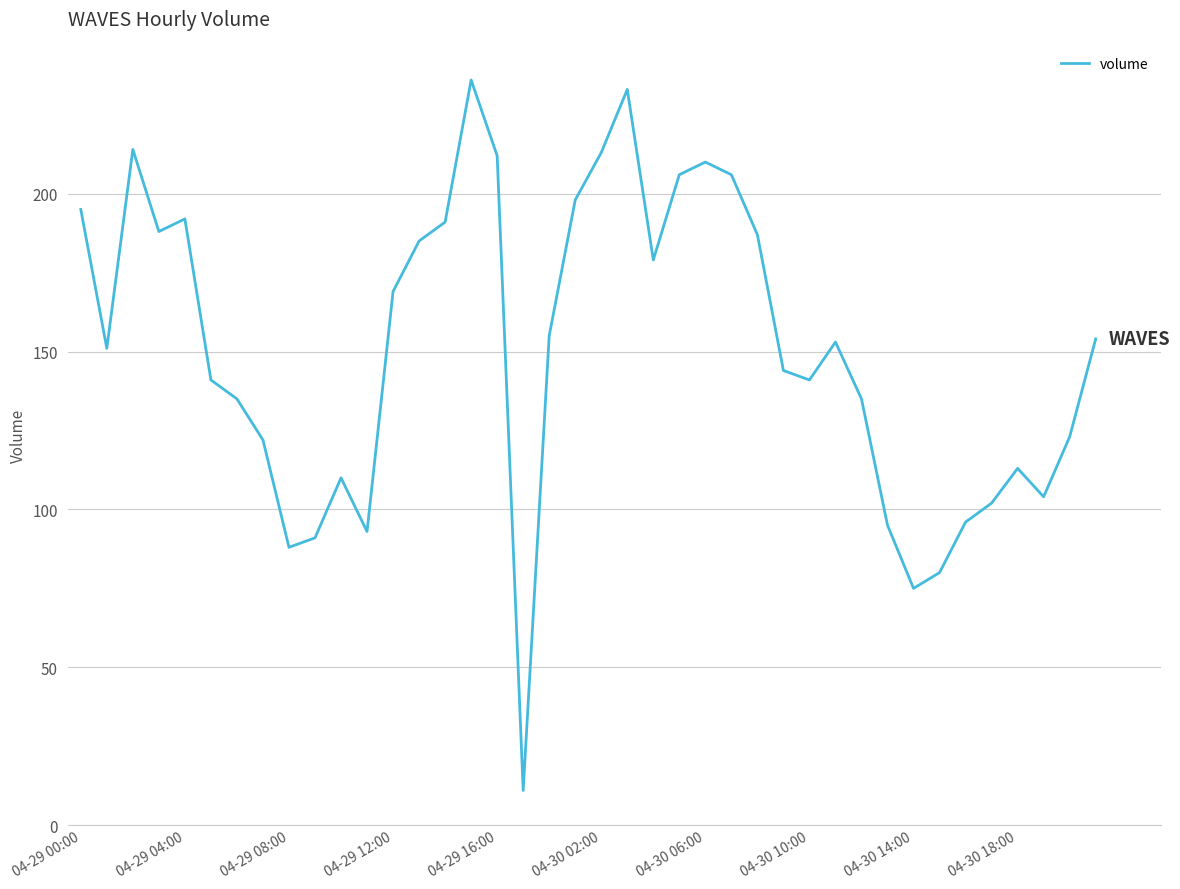

What is the maximum value shown in the chart?

236